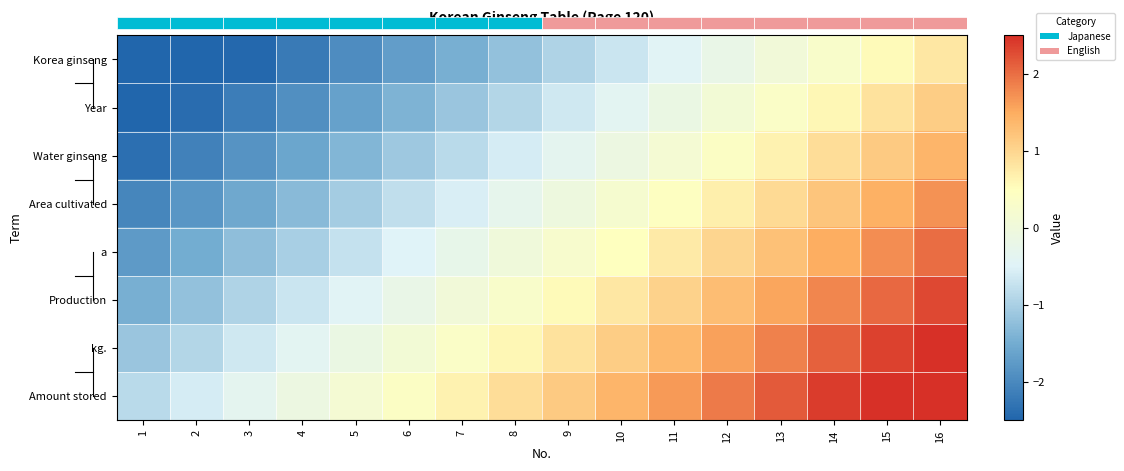

Reading left to right, extract all data points from this chart.

Korea ginseng: 1=-3.0	2=-2.7	3=-2.5	4=-2.2	5=-1.9	6=-1.7	7=-1.4	8=-1.2	9=-0.9	10=-0.7	11=-0.4	12=-0.2	13=0.1	14=0.3	15=0.6	16=0.8
Year: 1=-2.6	2=-2.4	3=-2.1	4=-1.9	5=-1.6	6=-1.4	7=-1.1	8=-0.9	9=-0.6	10=-0.4	11=-0.1	12=0.1	13=0.4	14=0.6	15=0.9	16=1.1
Water ginseng: 1=-2.4	2=-2.1	3=-1.9	4=-1.6	5=-1.4	6=-1.1	7=-0.8	8=-0.6	9=-0.3	10=-0.1	11=0.2	12=0.4	13=0.7	14=0.9	15=1.1	16=1.4
Area cultivated: 1=-2.0	2=-1.8	3=-1.6	4=-1.3	5=-1.1	6=-0.8	7=-0.6	8=-0.3	9=-0.0	10=0.2	11=0.5	12=0.7	13=0.9	14=1.2	15=1.4	16=1.7
a: 1=-1.8	2=-1.5	3=-1.2	4=-1.0	5=-0.8	6=-0.5	7=-0.2	8=0.0	9=0.2	10=0.5	11=0.8	12=1.0	13=1.2	14=1.5	15=1.8	16=2.0
Production: 1=-1.4	2=-1.2	3=-0.9	4=-0.7	5=-0.5	6=-0.2	7=0.0	8=0.3	9=0.6	10=0.8	11=1.1	12=1.3	13=1.6	14=1.8	15=2.0	16=2.3
kg.: 1=-1.1	2=-0.9	3=-0.7	4=-0.4	5=-0.2	6=0.1	7=0.3	8=0.6	9=0.8	10=1.1	11=1.4	12=1.6	13=1.9	14=2.1	15=2.4	16=2.6
Amount stored: 1=-0.9	2=-0.6	3=-0.4	4=-0.1	5=0.1	6=0.4	7=0.6	8=0.9	9=1.1	10=1.4	11=1.6	12=1.9	13=2.1	14=2.4	15=2.6	16=2.9